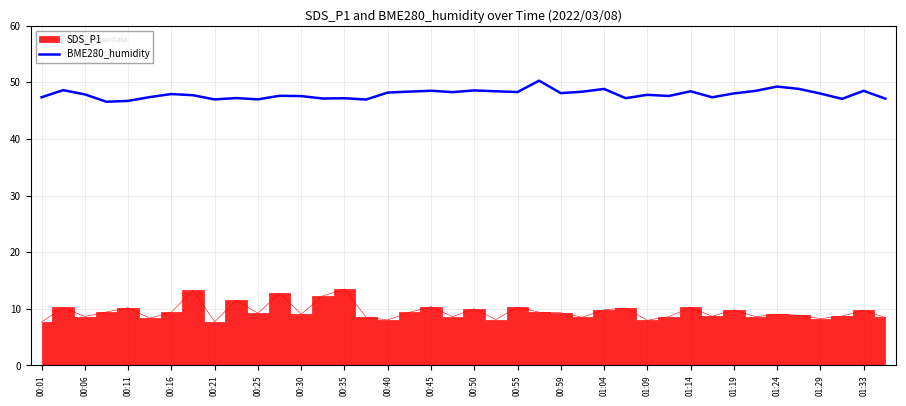

How many data points are less than 47?

5